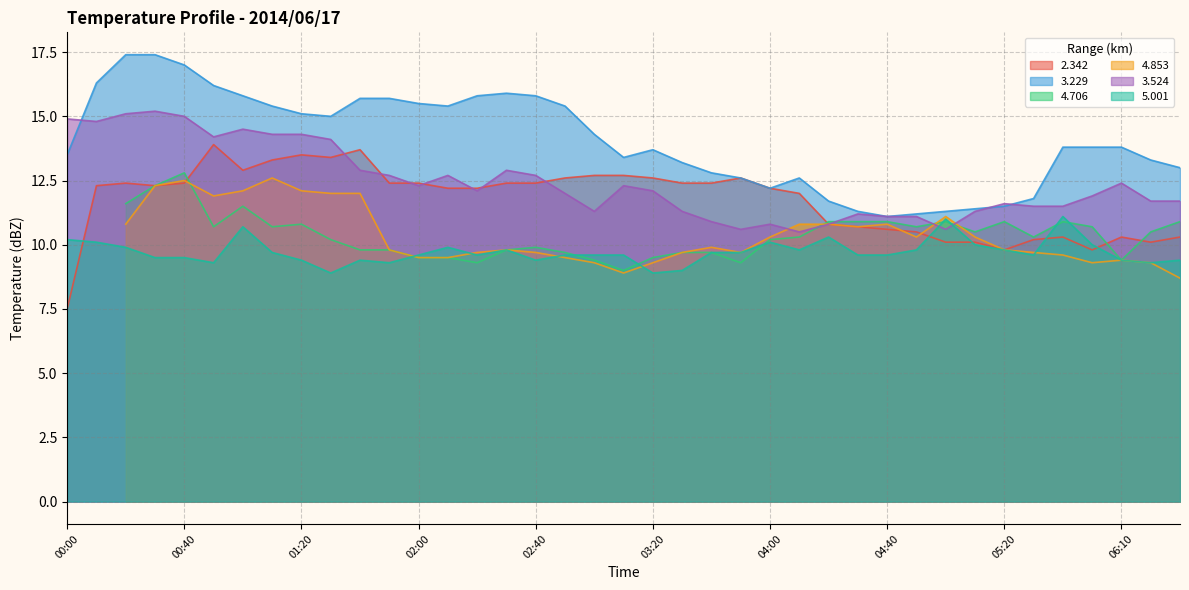

What is the minimum value for 3.524?

10.5